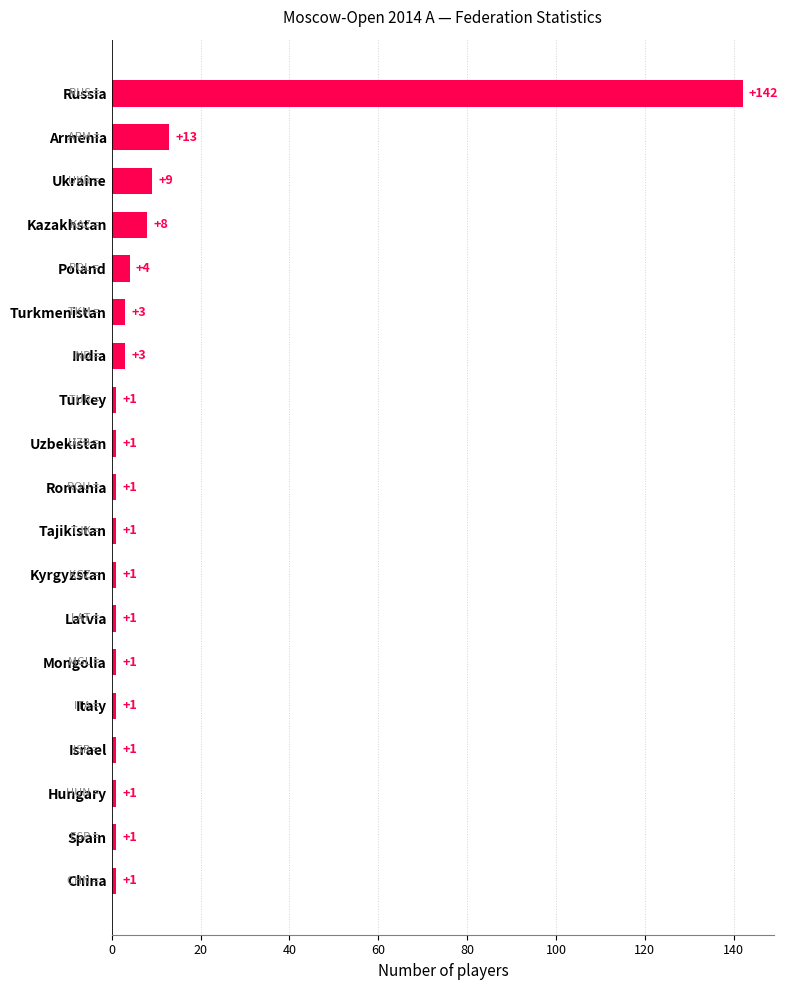

Reading top to bottom, transcribe all the data shown in this chart.

Russia=142	Armenia=13	Ukraine=9	Kazakhstan=8	Poland=4	Turkmenistan=3	India=3	Turkey=1	Uzbekistan=1	Romania=1	Tajikistan=1	Kyrgyzstan=1	Latvia=1	Mongolia=1	Italy=1	Israel=1	Hungary=1	Spain=1	China=1